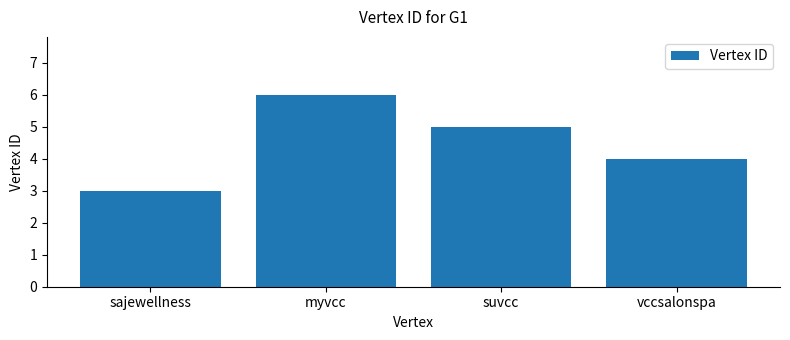

Count the number of categories in the chart.

4